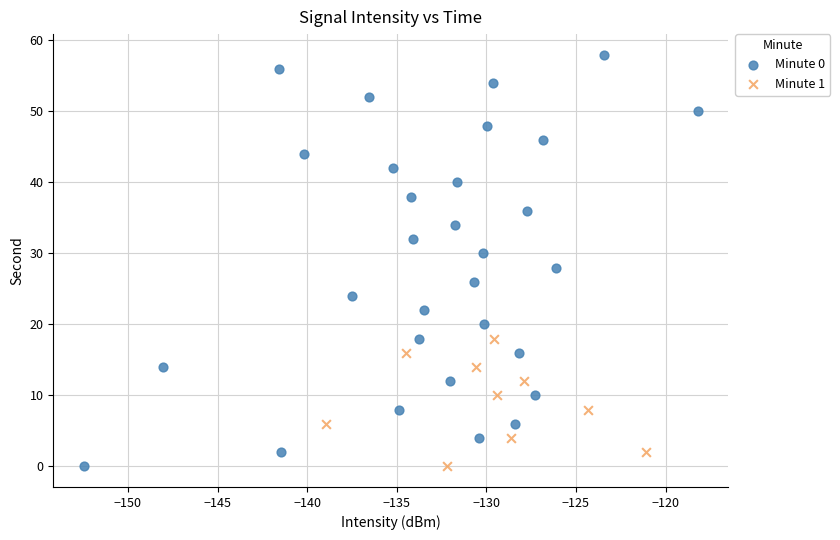

Which series has the largest Y range (max minus min)?

Minute 0